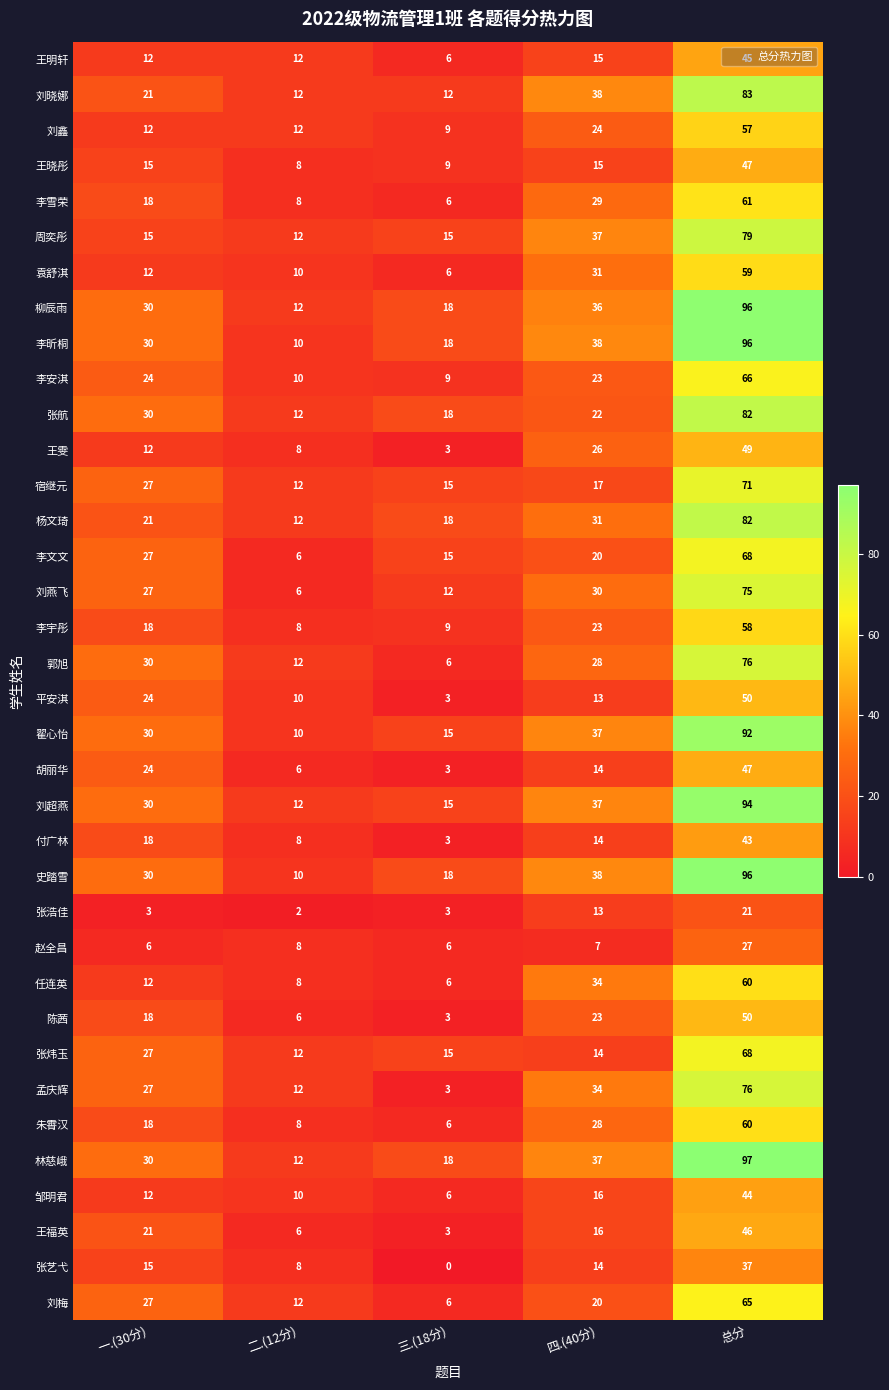

How many data points does each series have?

5